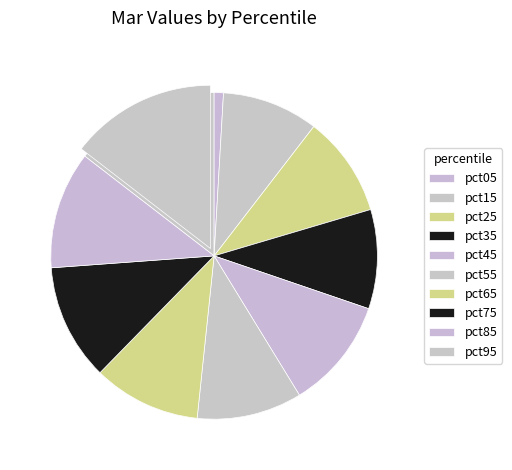

To the nearest percent, what is the combined percentage of pct85 and pct35?

21%